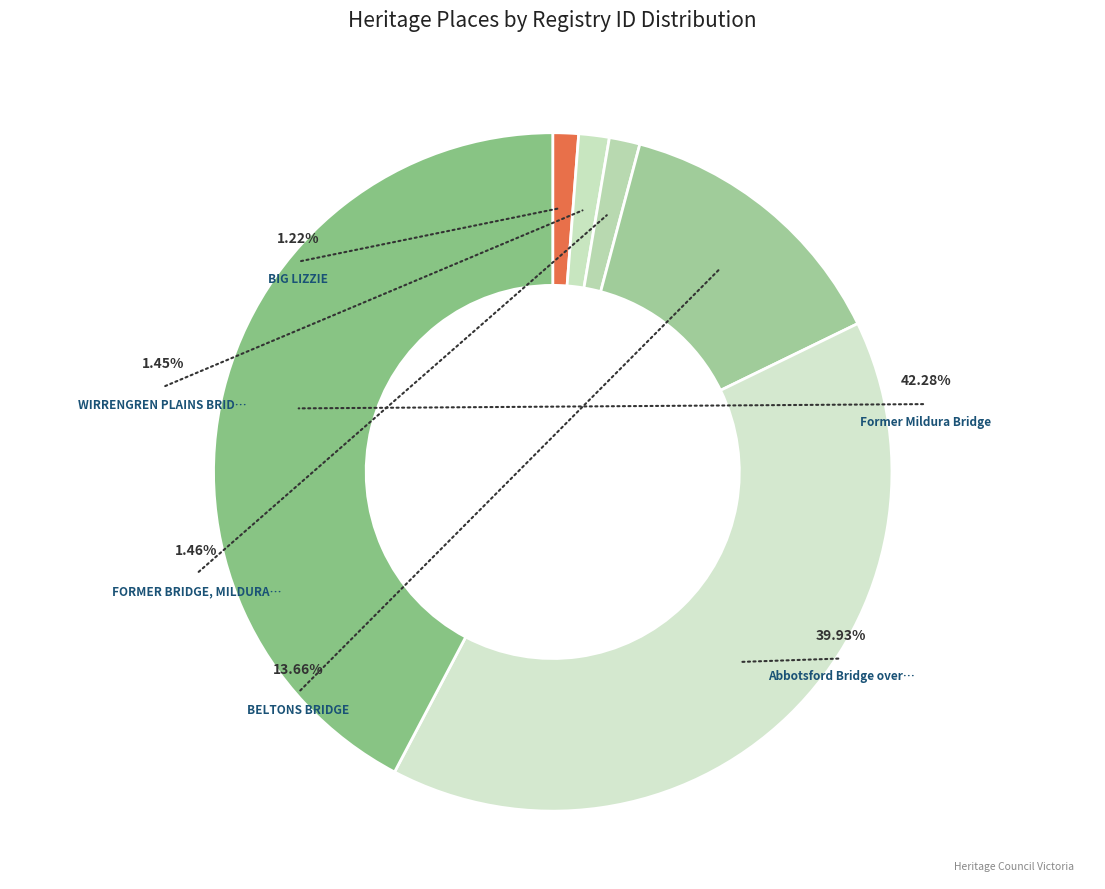

Which category has the biggest portion of the pie?

Former Mildura Bridge